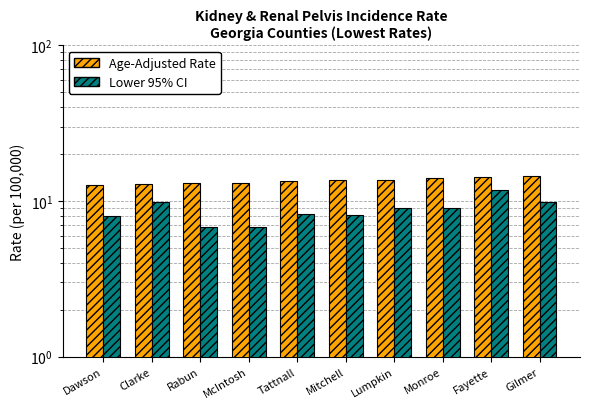

What is the label of the 4th bar from the left?

McIntosh